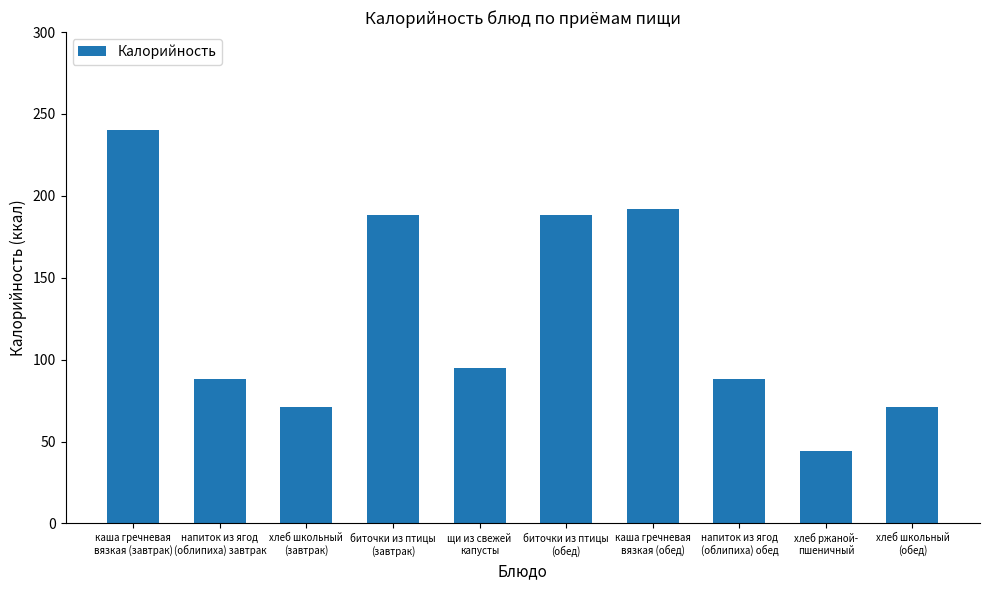

What is the sum of all values?

1265